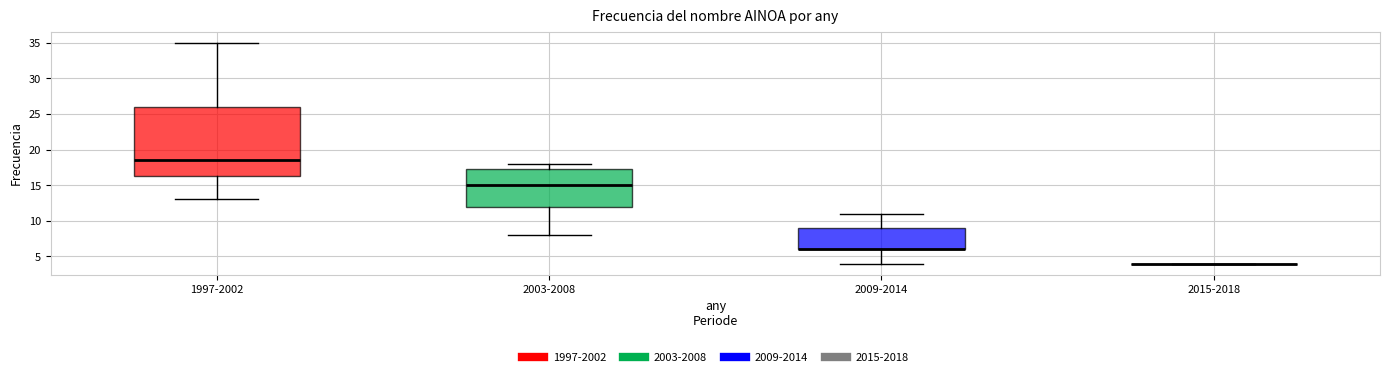

Reading left to right, transcribe this box plot: for each box, give where its median line is, the range the box spans, and where its two whiskers end, as read against the y-axis. The values are not printed on the chart, so give them approximately, as read against the axis.

1997-2002: median 18.5, box 16.5 to 26.0, whiskers 13.0 to 35.0
2003-2008: median 15.0, box 12.0 to 17.5, whiskers 8.0 to 18.0
2009-2014: median 6.0 (drawn on the box's lower edge), box 6.0 to 9.0, whiskers 4.0 to 11.0
2015-2018: box collapsed to a line at 4.0, whiskers 4.0 to 4.0